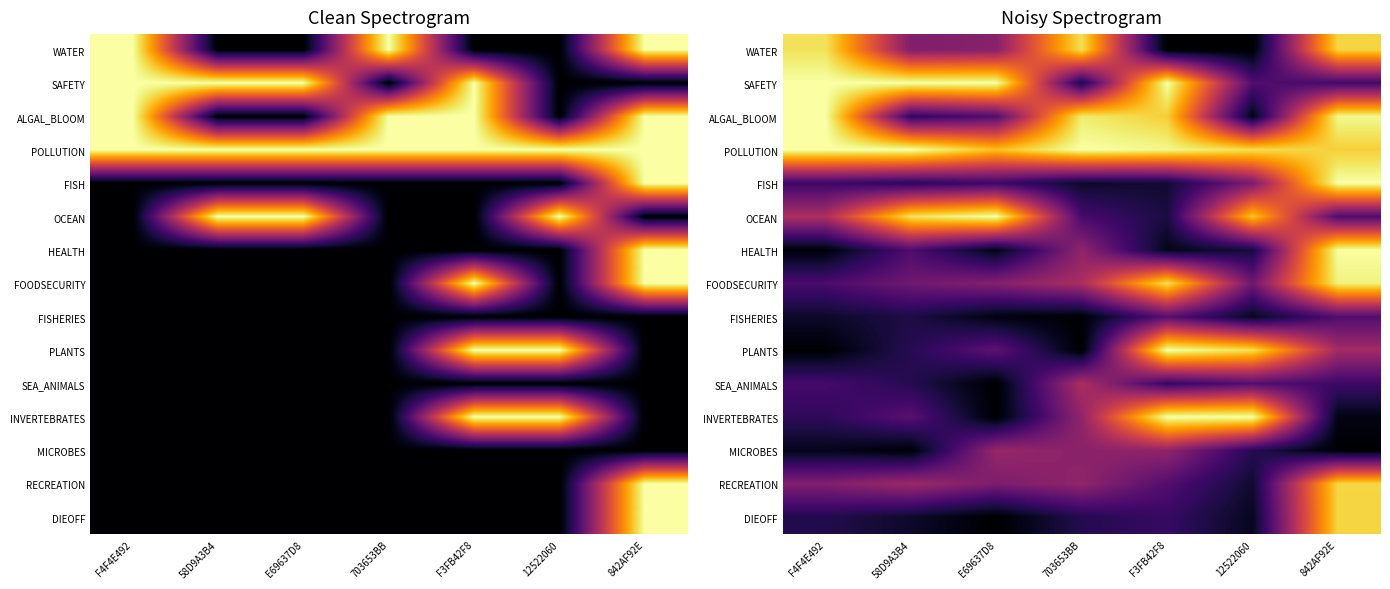

Between E69637D8 and F4F4E492, which is larger?

F4F4E492